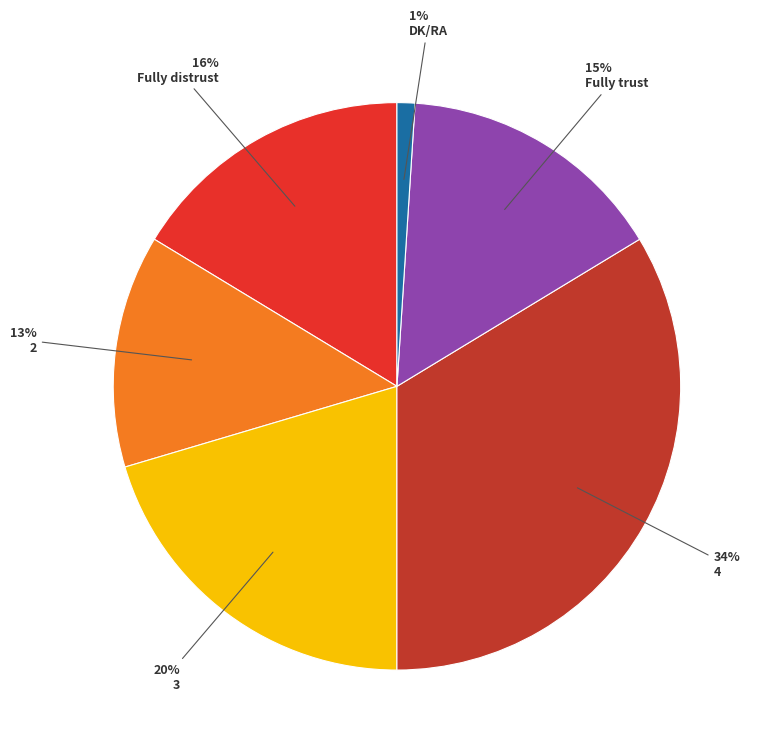

How many slices are in this pie chart?

6